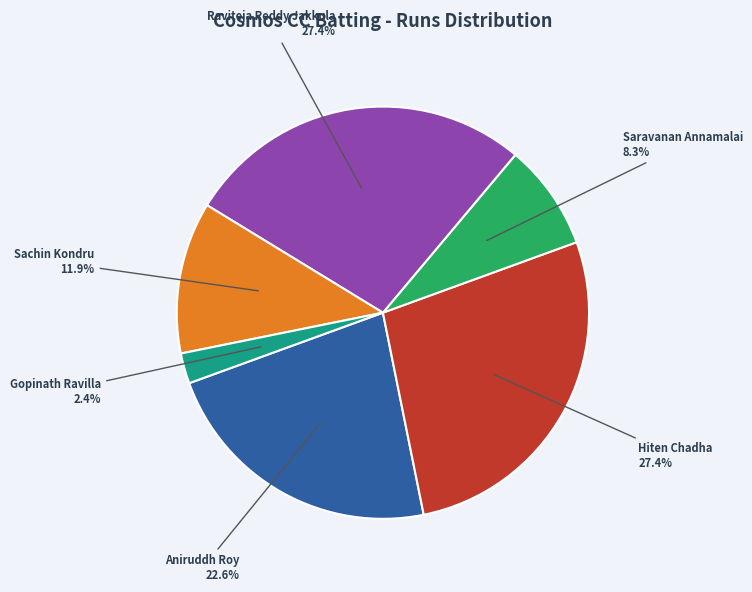

Does any single category account for the majority?

No